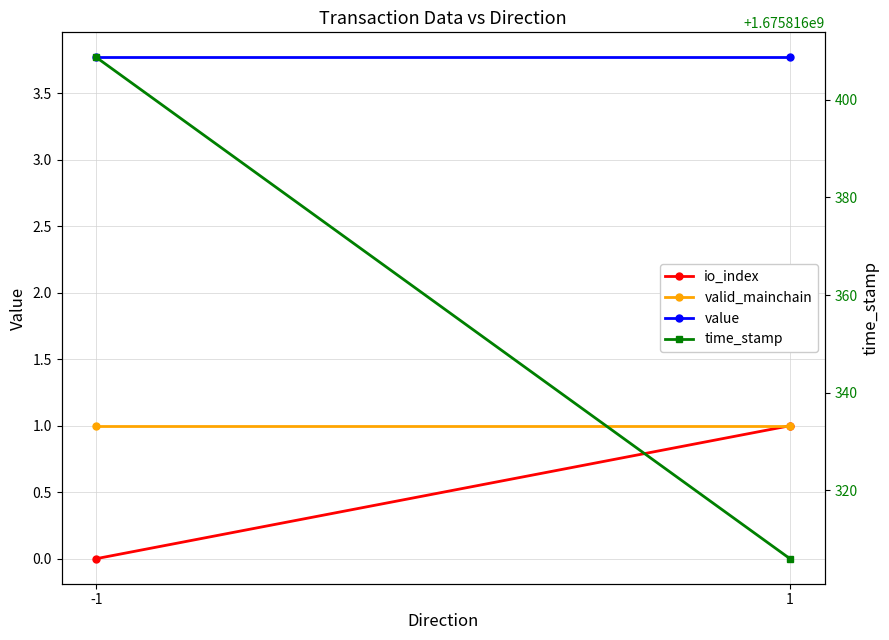

At 1, list the series in order from largest to smallest.

time_stamp, value, io_index, valid_mainchain